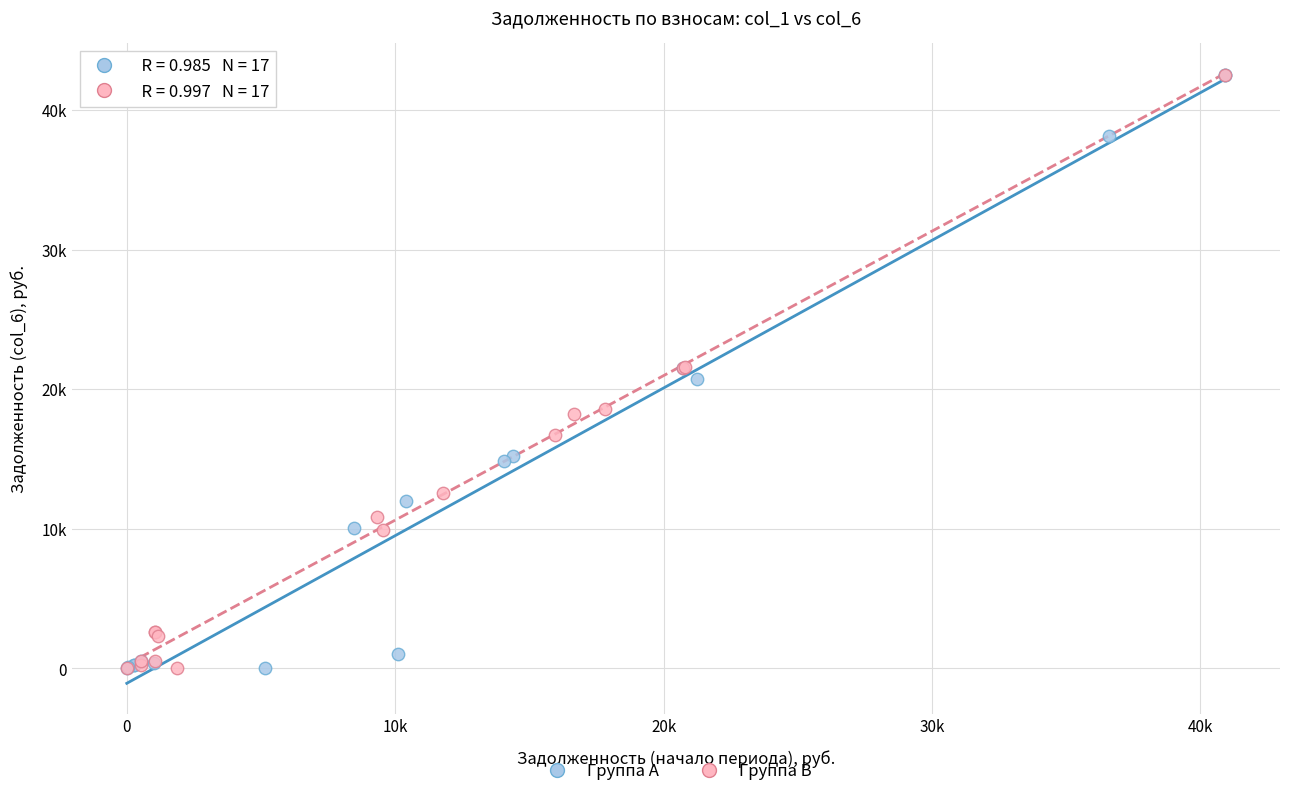

What are all the series names shown in the legend?

Группа A, Группа B